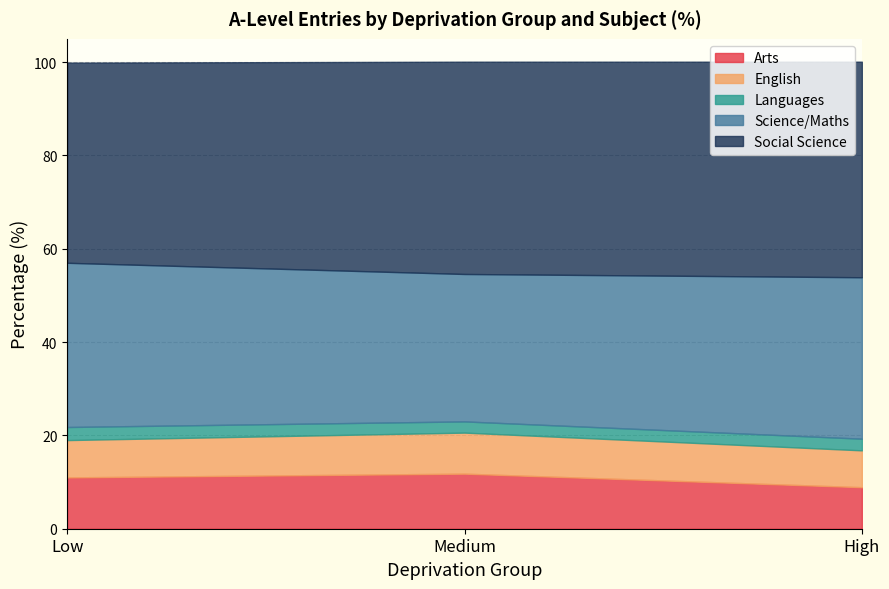

What is the spread (max minus min) of values at High?

43.7